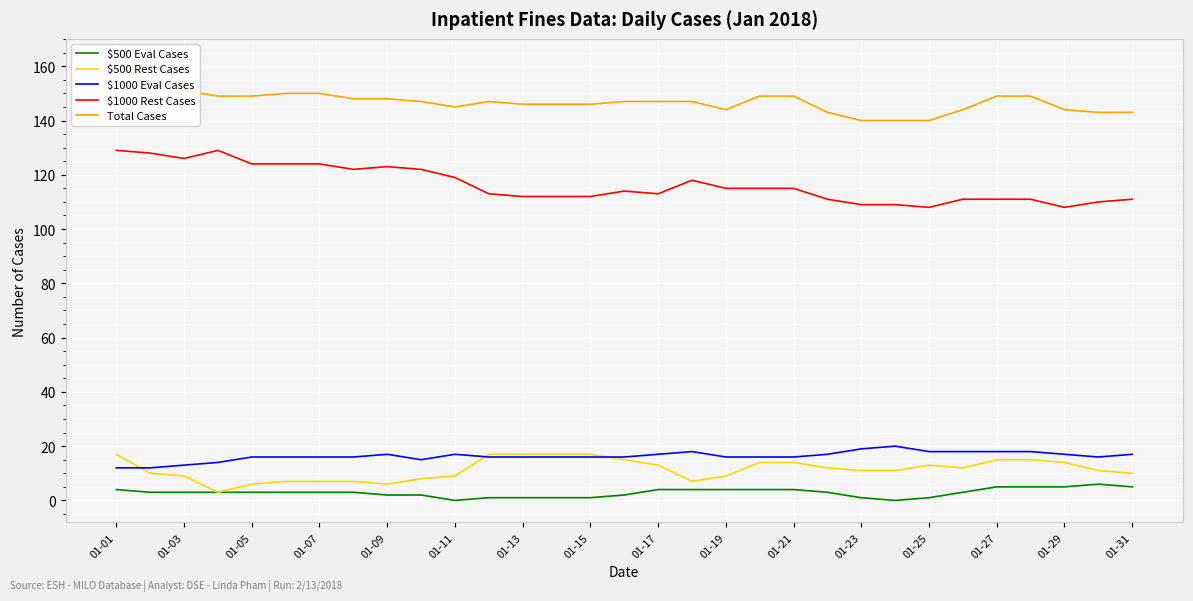

What is the lowest value of the $1000 Eval Cases series?

12